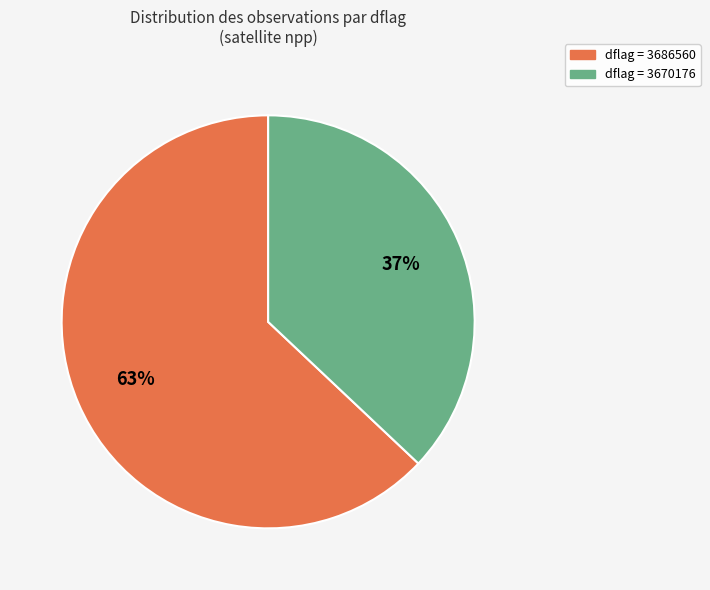

Which slice is the largest?

dflag = 3686560